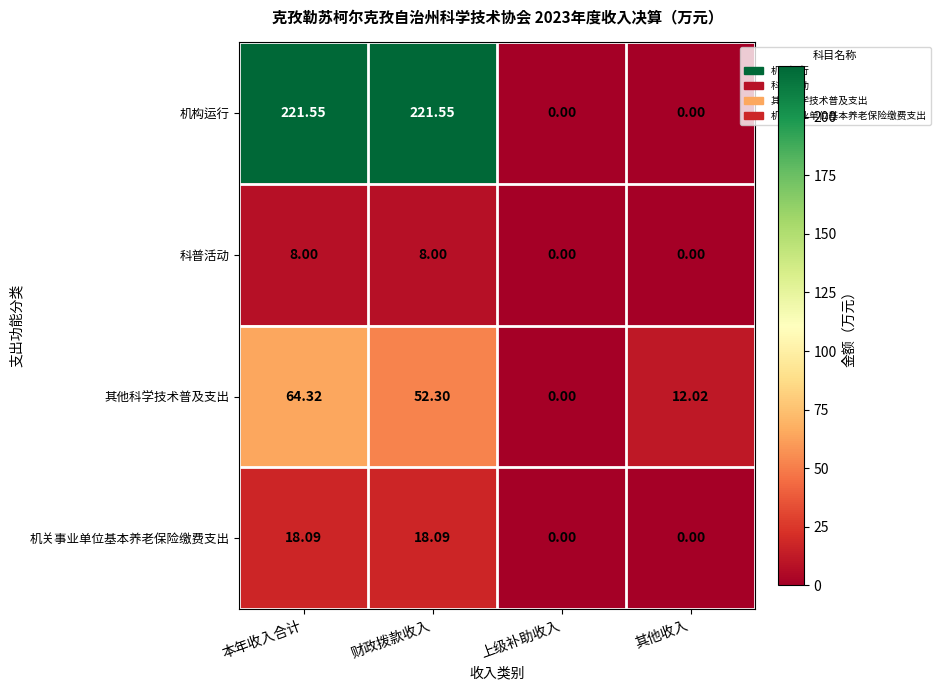

Which category has the highest value in the 其他科学技术普及支出 series?

本年收入合计